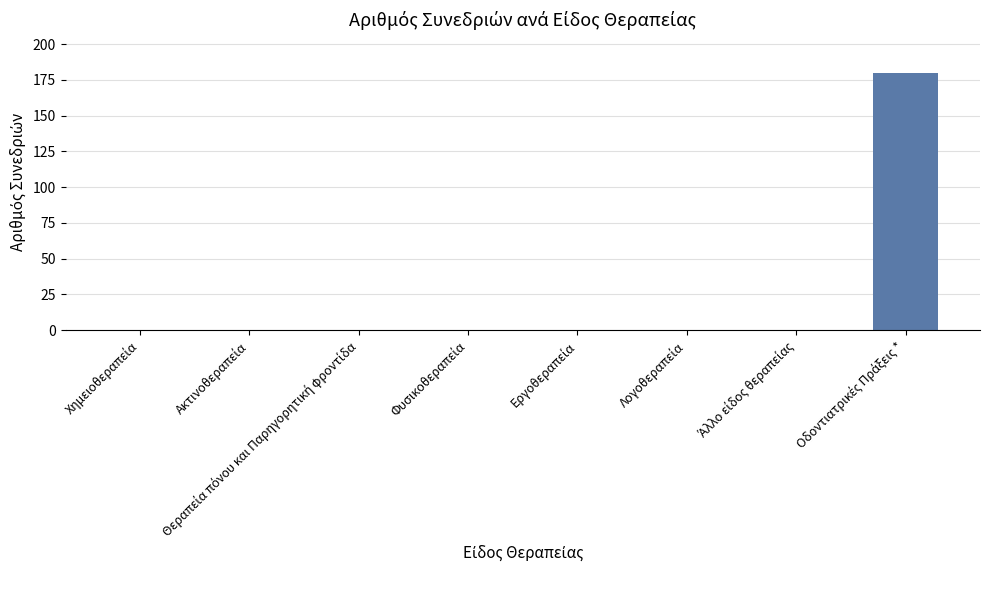

What is the maximum value shown in the chart?

180